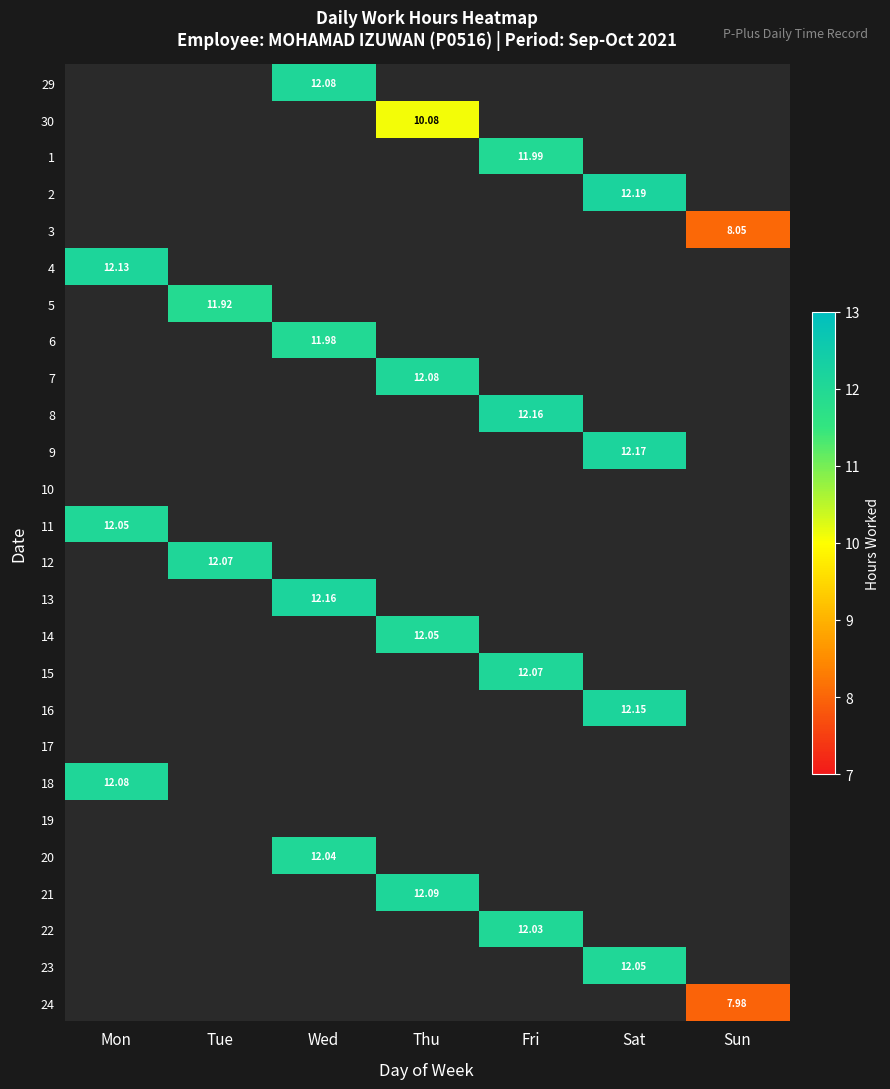

The 12 series shows 6.6 at Wed. True or false?

False